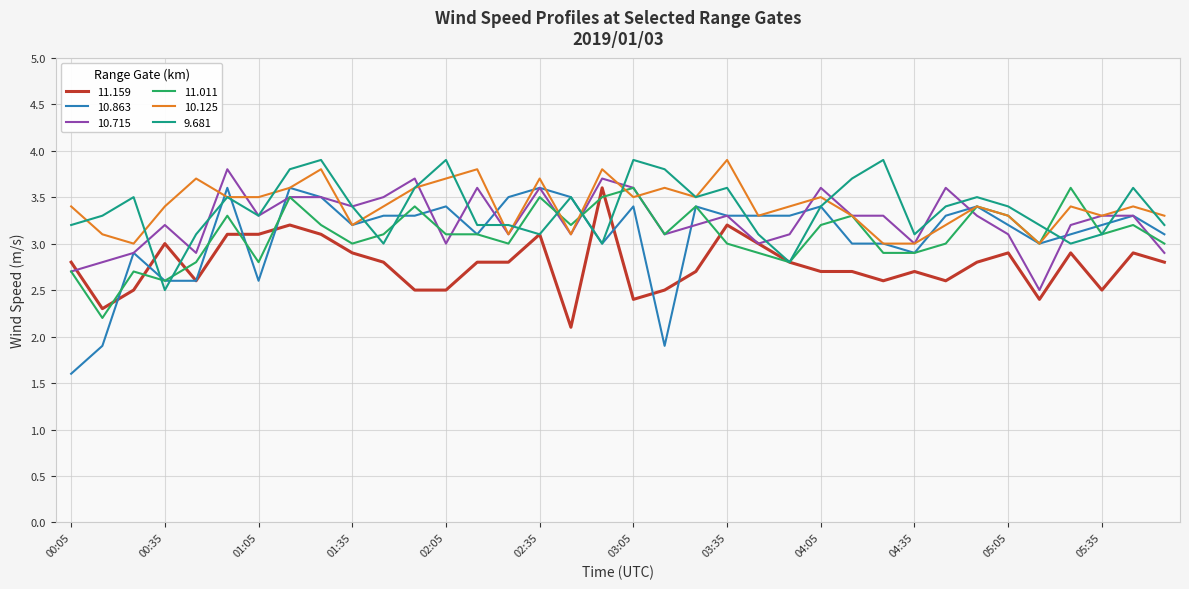

What is the maximum value shown in the chart?

3.9